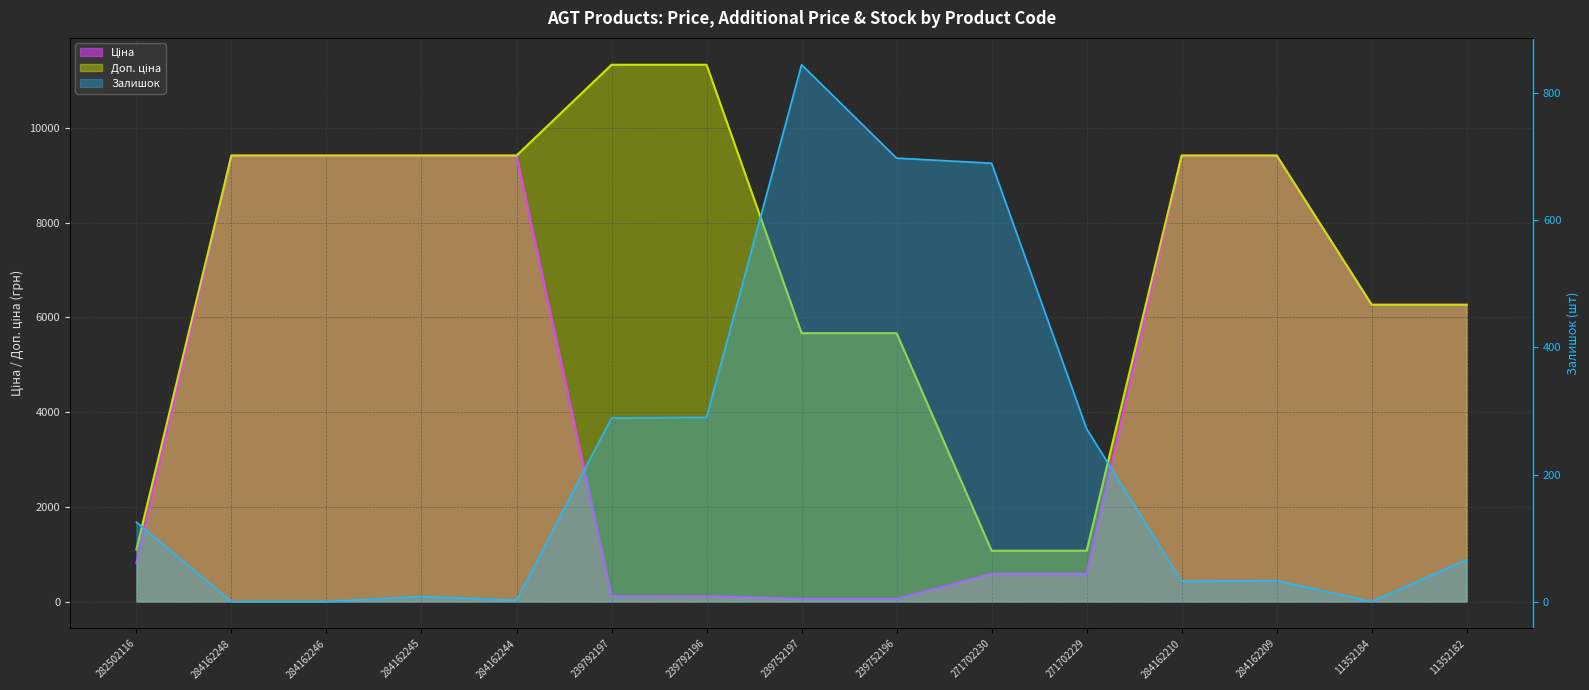

What is the sum of the Ціна values at 239792196 and 271702229?

699.3